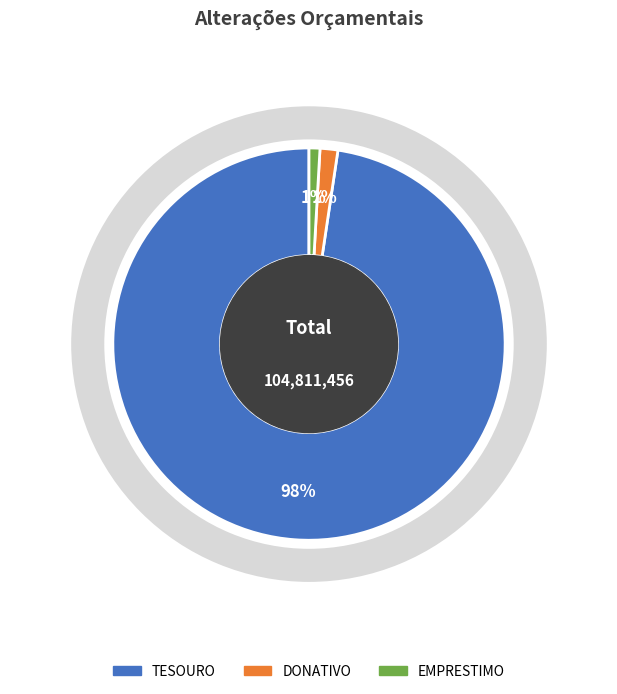

To the nearest percent, what is the difference between the DONATIVO and TESOURO slice percentages?

96%